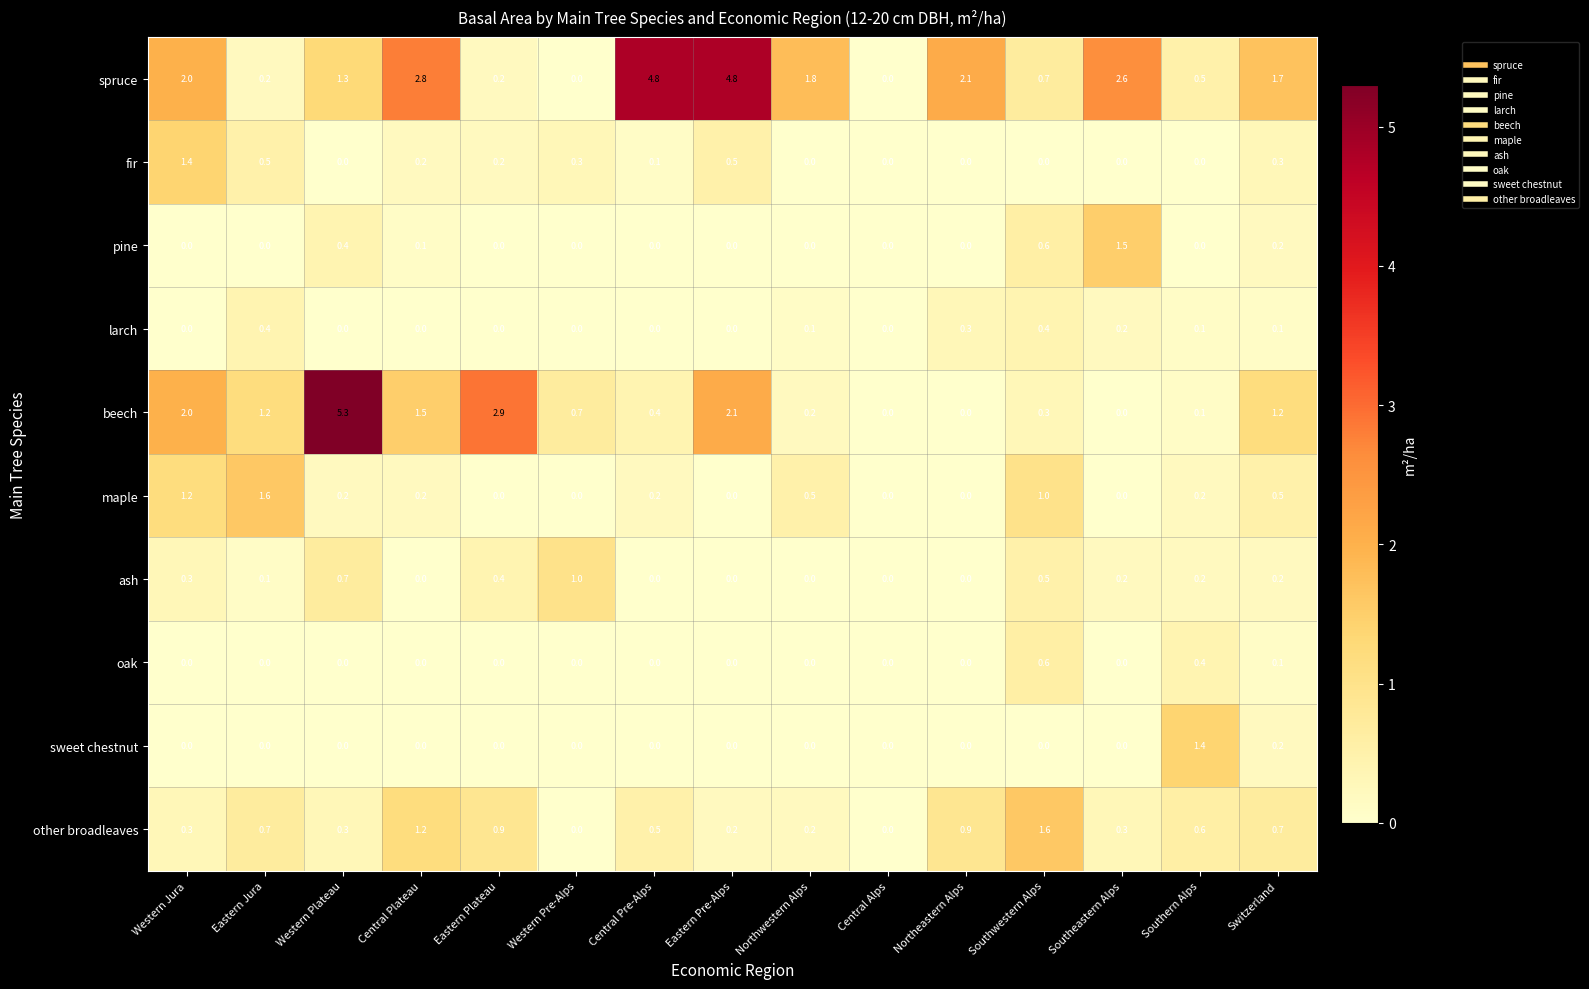

What is the approximate value of fir at Switzerland?

0.3